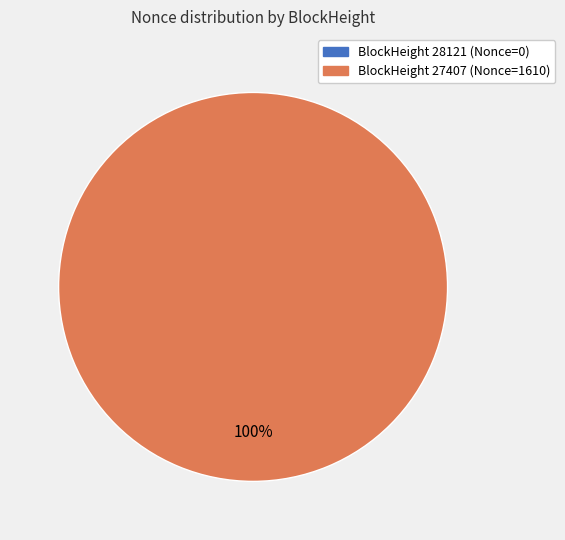

Count the number of slices in the pie.

2